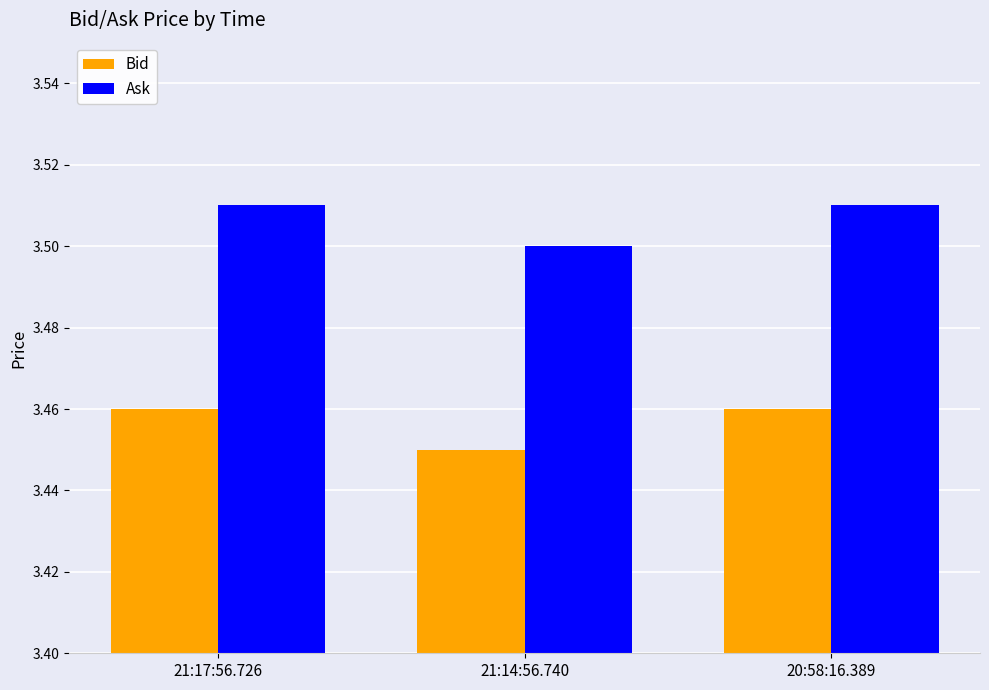

At 21:14:56.740, list the series in order from smallest to largest.

Bid, Ask